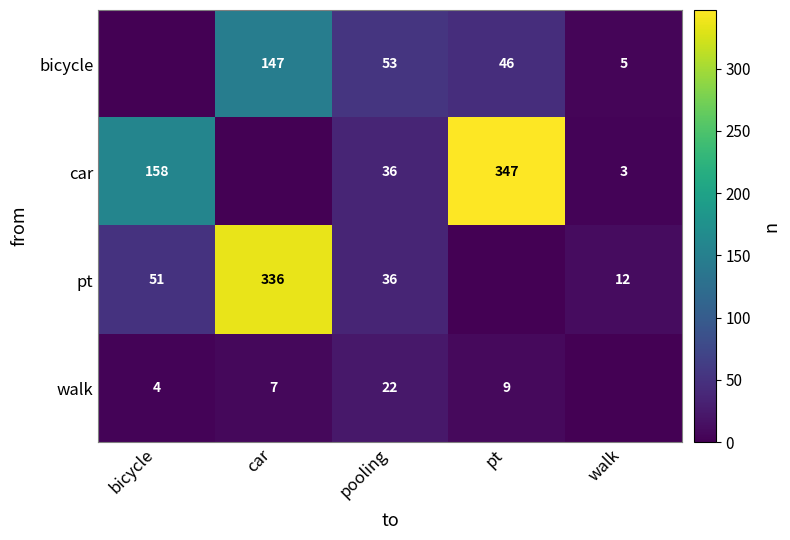

What is the sum of the walk values at pooling and car?

29